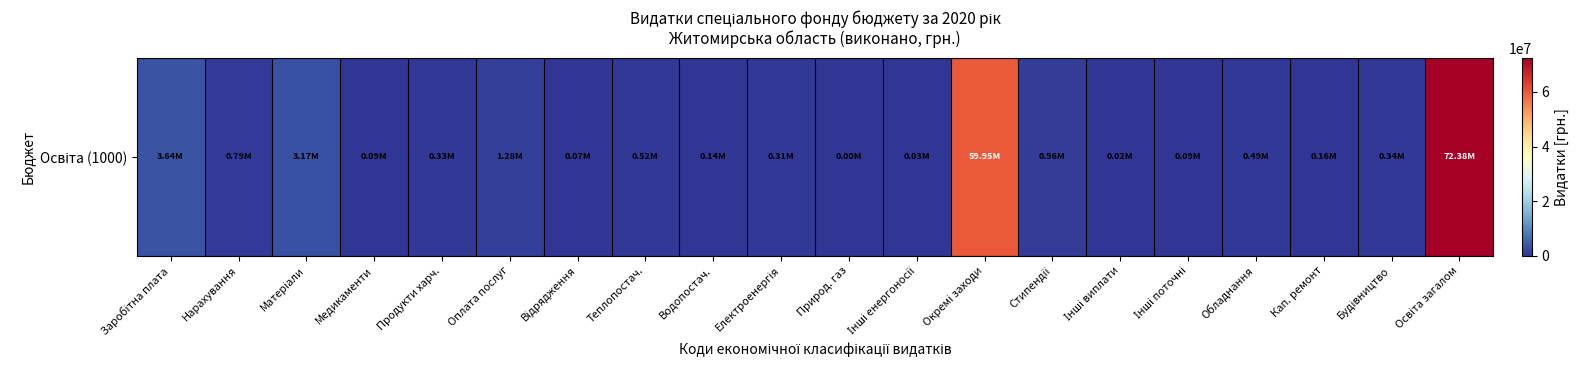

List the labels in order of value, largest first.

Освіта загалом, Окремі заходи, Заробітна плата, Матеріали, Оплата послуг, Стипендії, Нарахування, Теплопостач., Обладнання, Будівництво, Продукти харч., Електроенергія, Кап. ремонт, Водопостач., Медикаменти, Інші поточні, Відрядження, Інші енергоносії, Інші виплати, Природ. газ